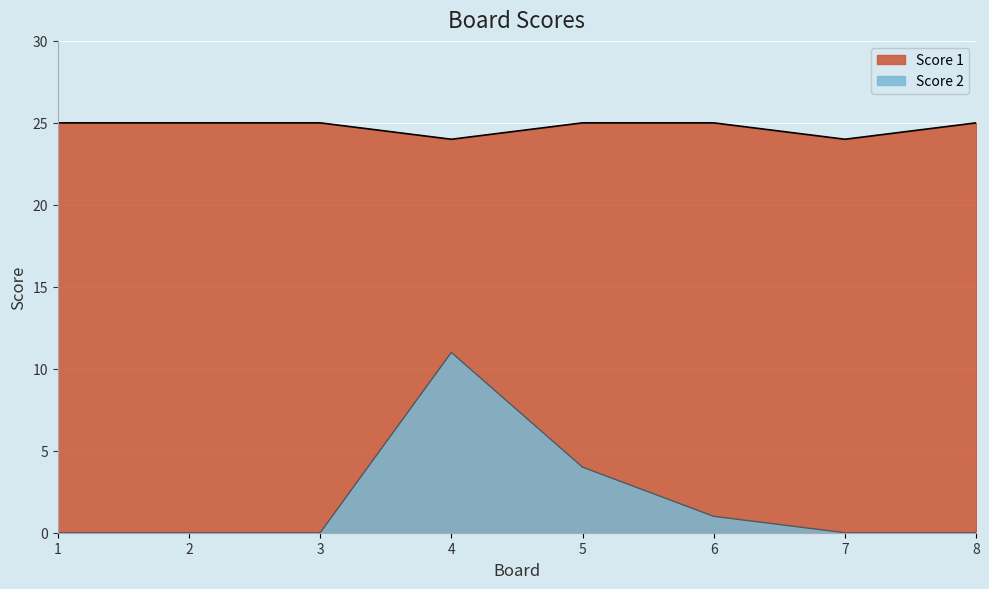

True or false: Score 1 and Score 2 cross at least once.

False